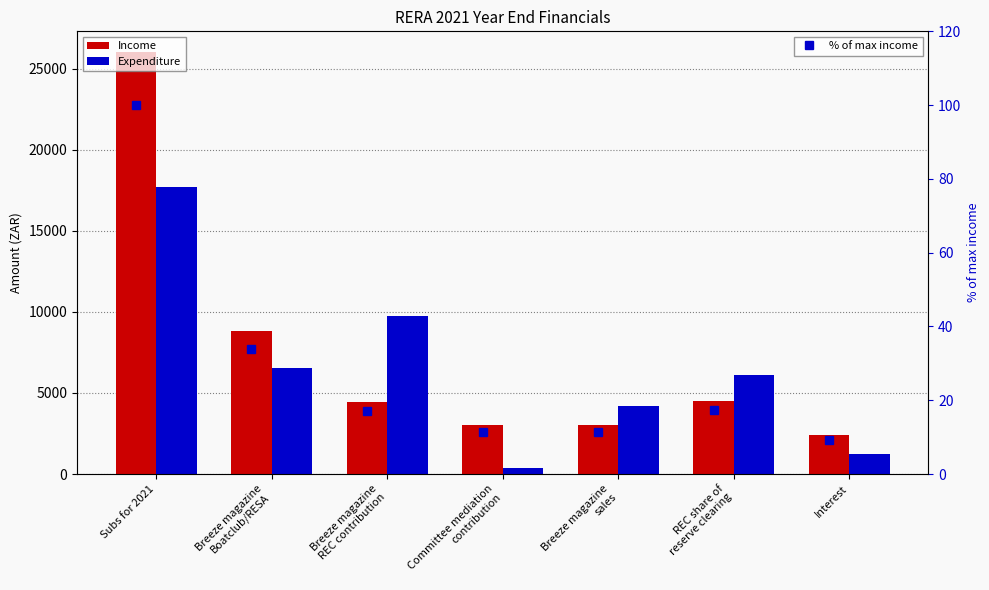

What position from the right is Breeze magazine
sales?

3